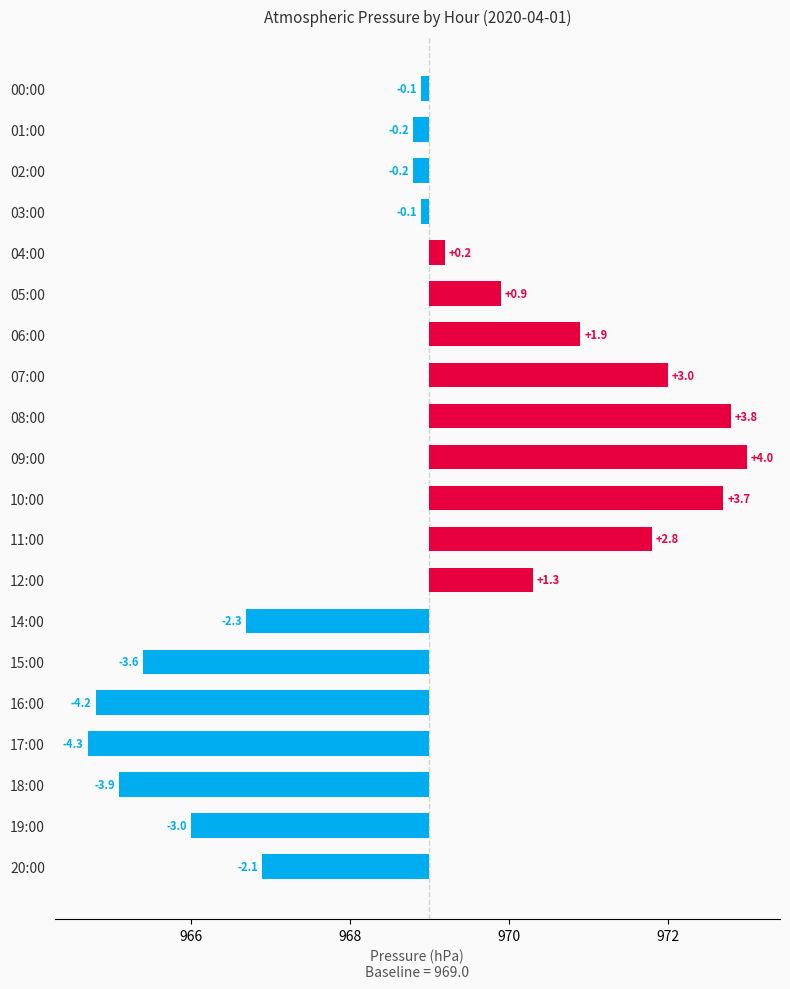

What is the change in value from 05:00 to 20:00?

-3.0